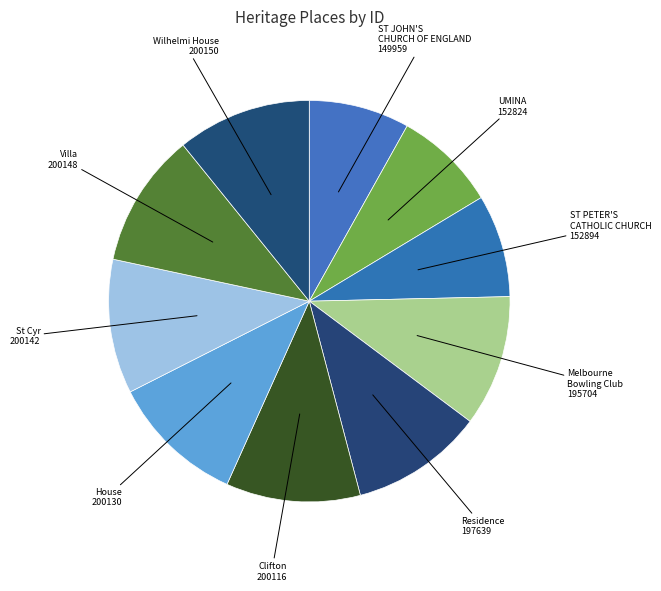

Count the number of slices in the pie.

10